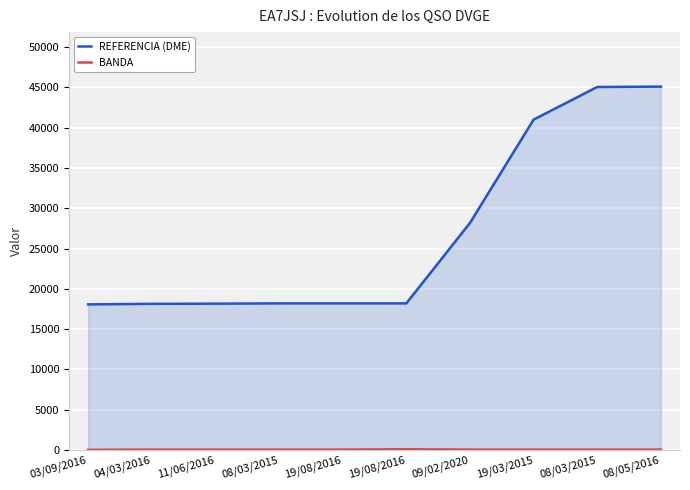

What is the maximum value shown in the chart?

45099